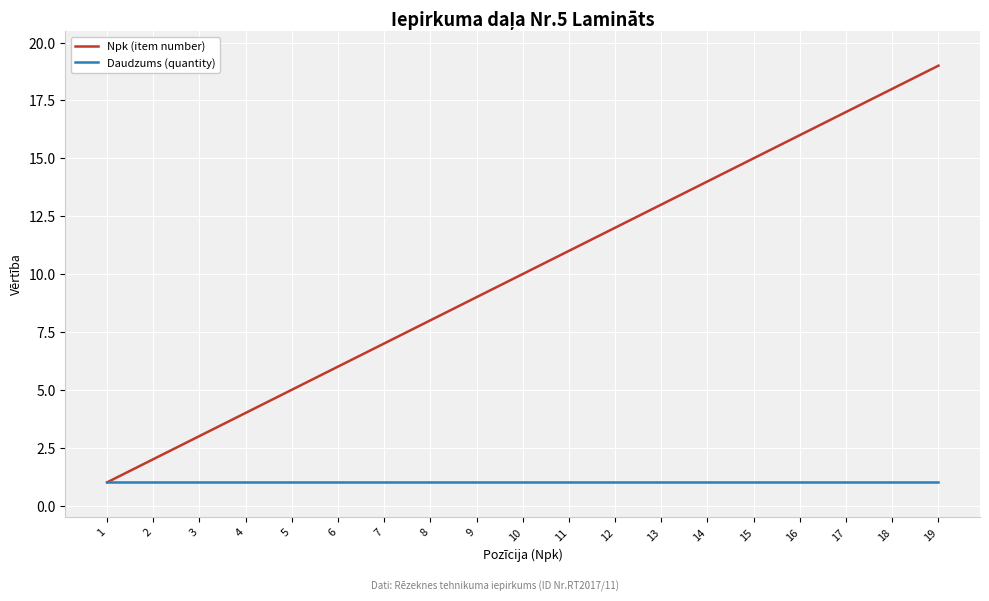

True or false: Npk (item number) has a value of 18 at 18.

True